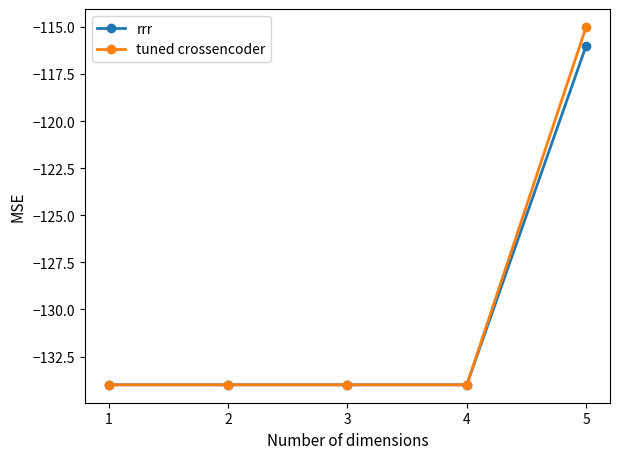

At which category is the sum across all series the highest?

5